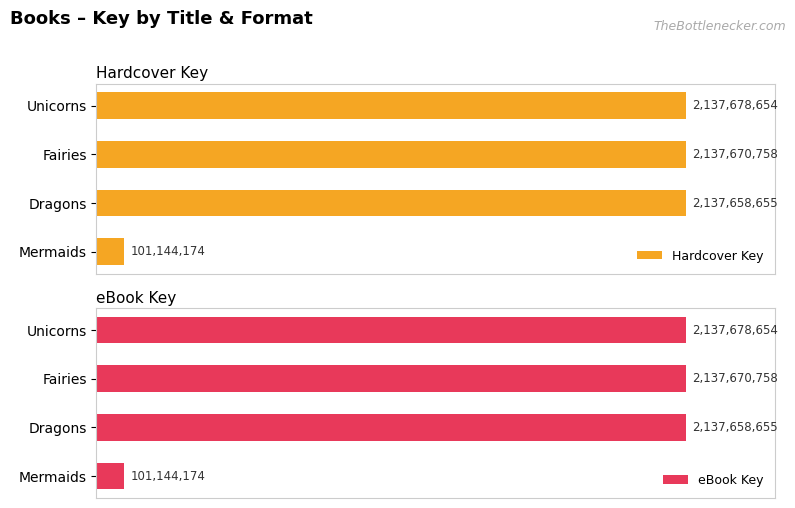

What are all the series names shown in the legend?

Hardcover Key, eBook Key